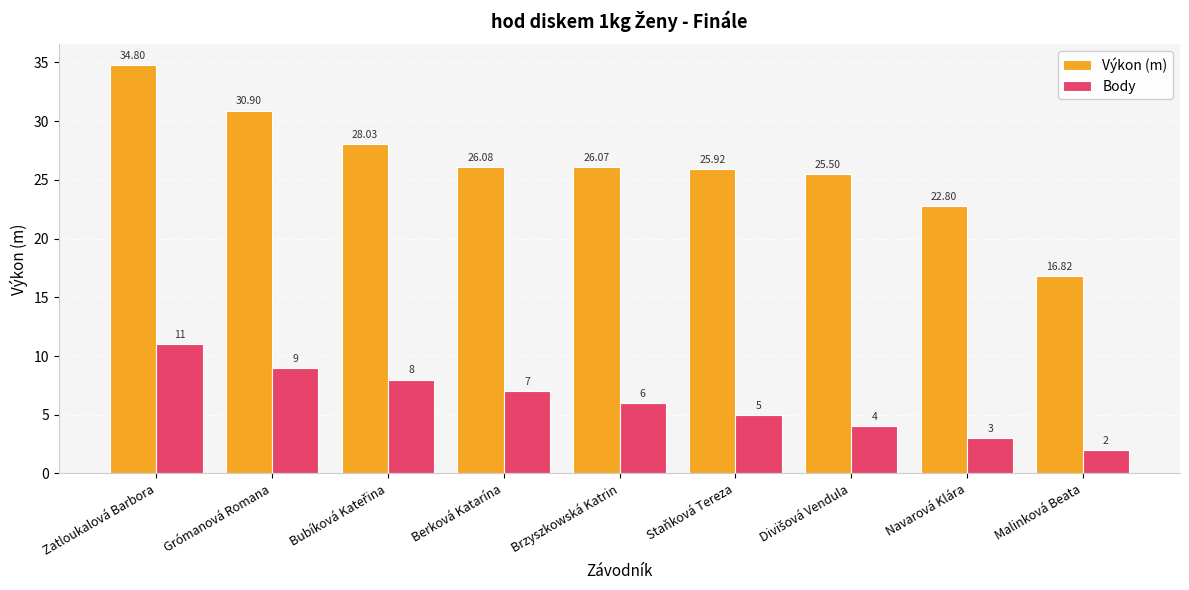

What is the value of the Výkon (m) bar at the 2nd from the left?

30.9